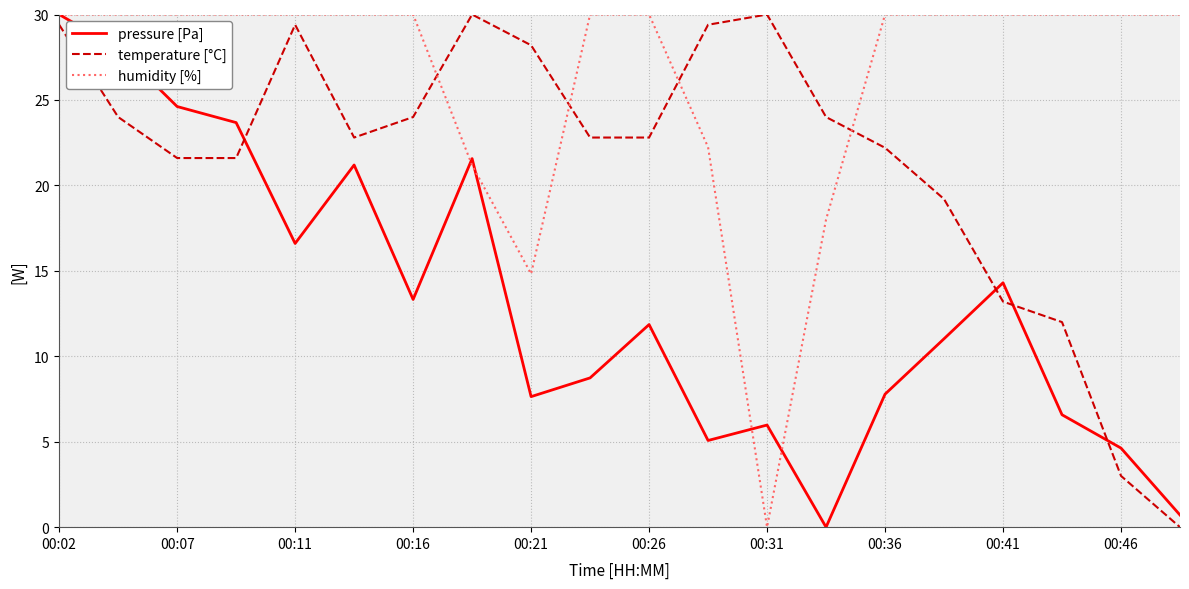

How many times do temperature [°C] and pressure [Pa] cross each other?

4